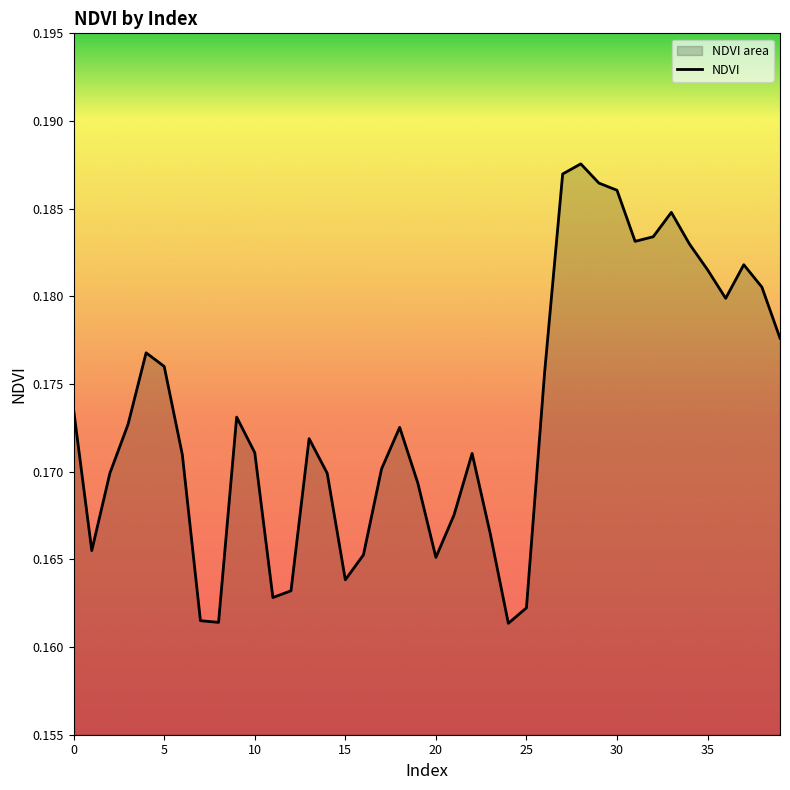

How many lines are shown in the chart?

1